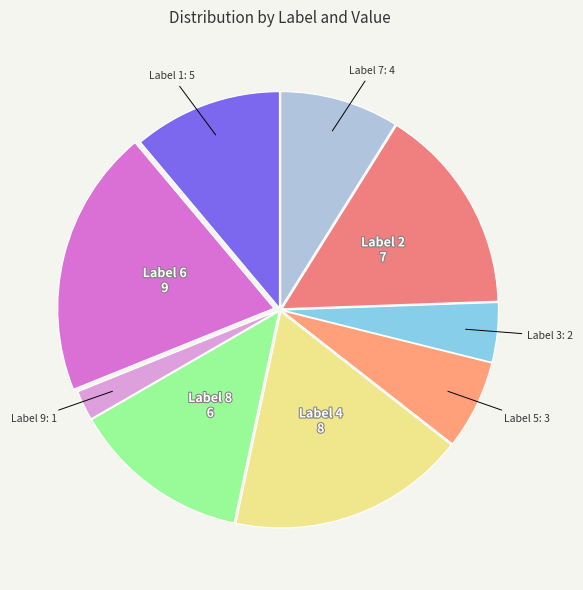

How many segments does this pie chart have?

9